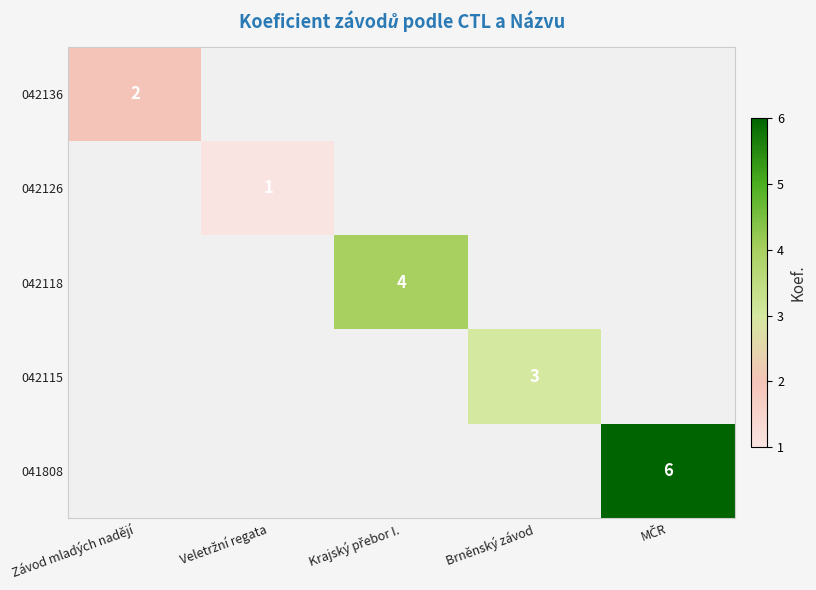

The 042115 series shows 3 at Brněnský závod. True or false?

True